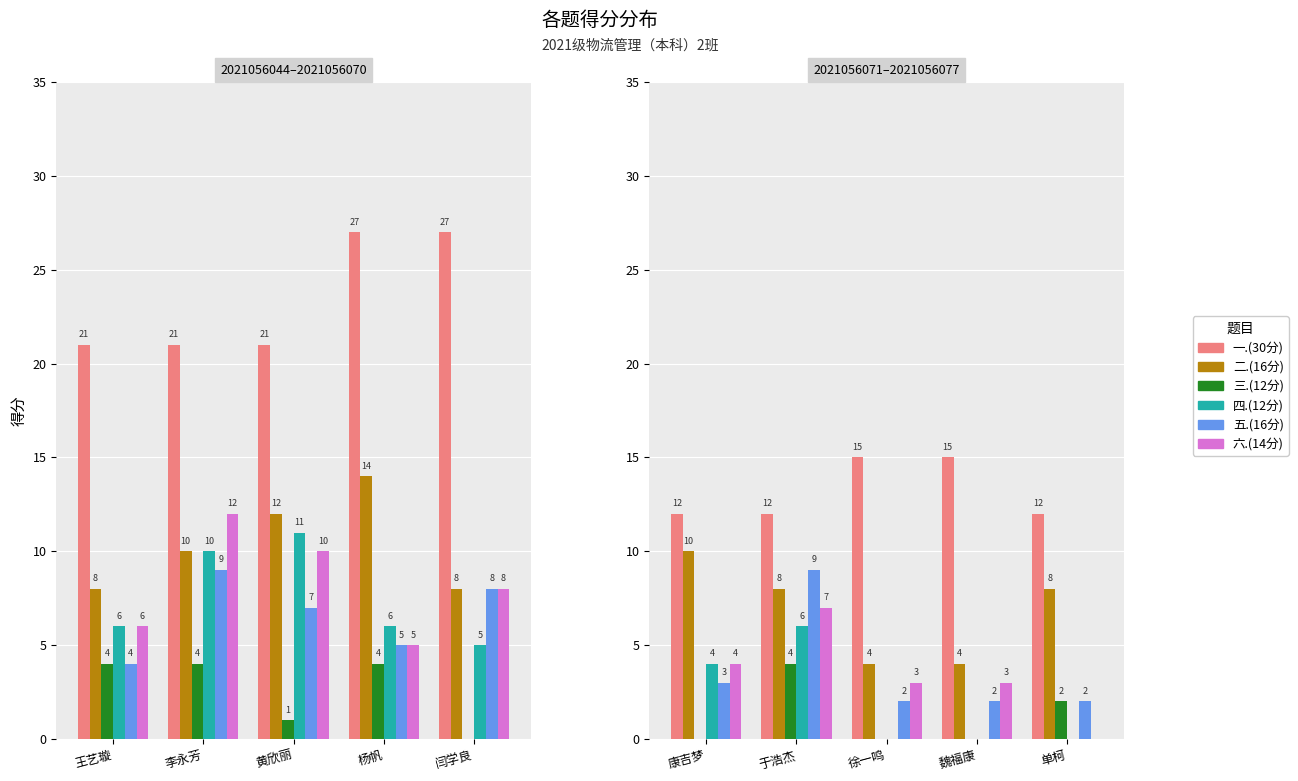

The value of 三.(12分) at 单柯 is 1. True or false?

False